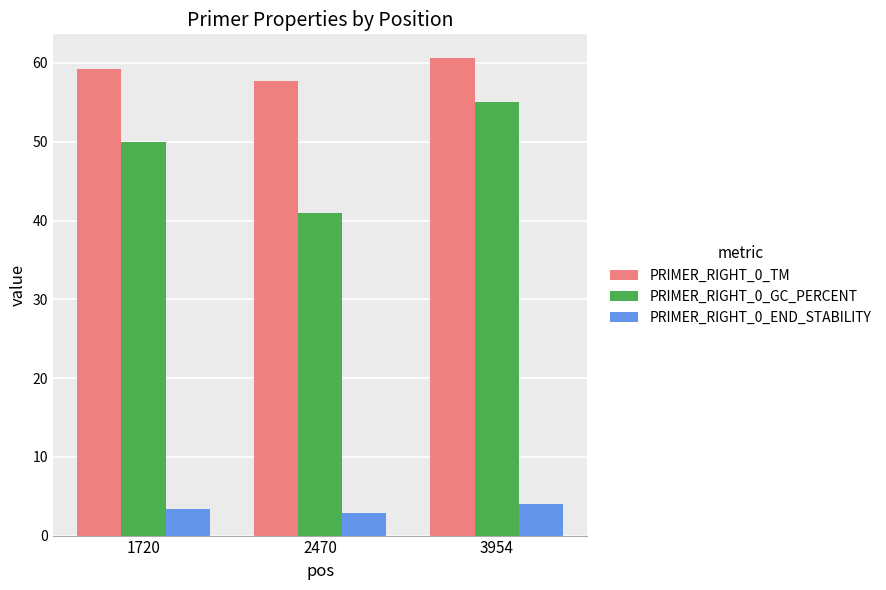

What is the value of the PRIMER_RIGHT_0_END_STABILITY bar at the 2nd from the left?

2.9